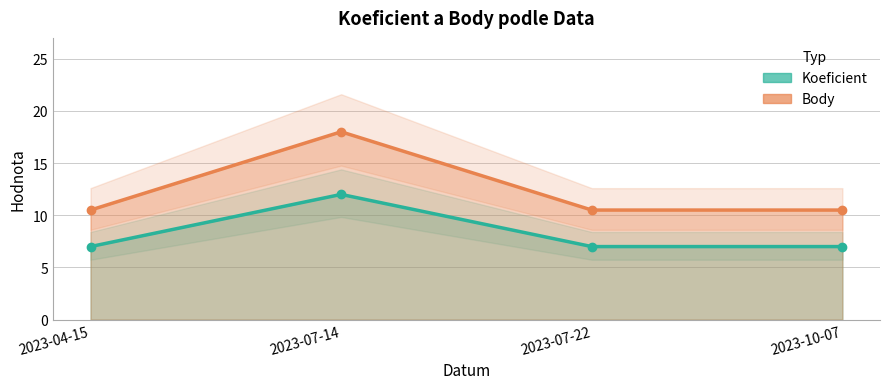

What is the difference between the highest and lowest values at 2023-07-14?

6.0